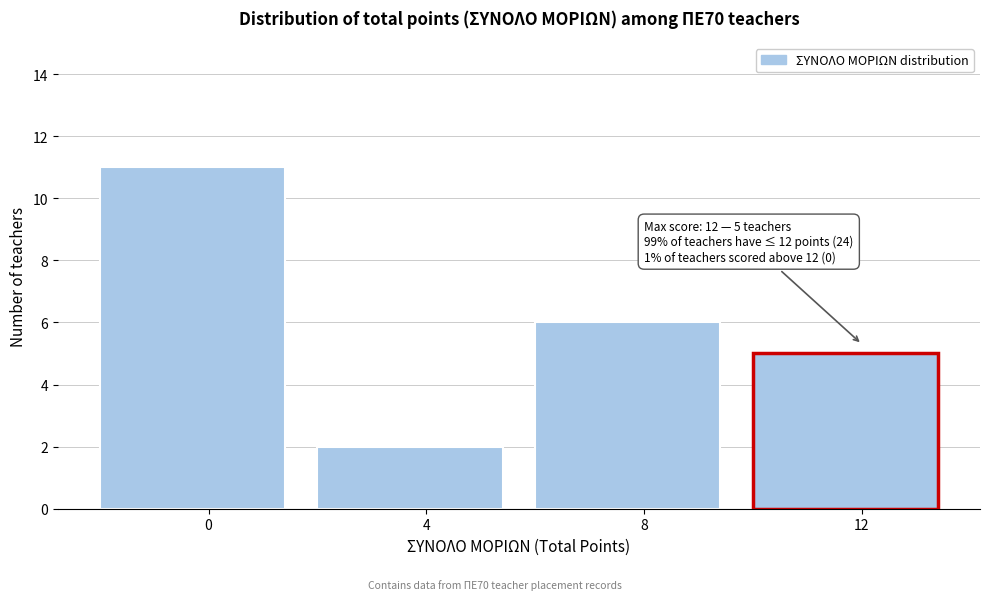

Reading left to right, extract all data points from this chart.

0=11	4=2	8=6	12=5